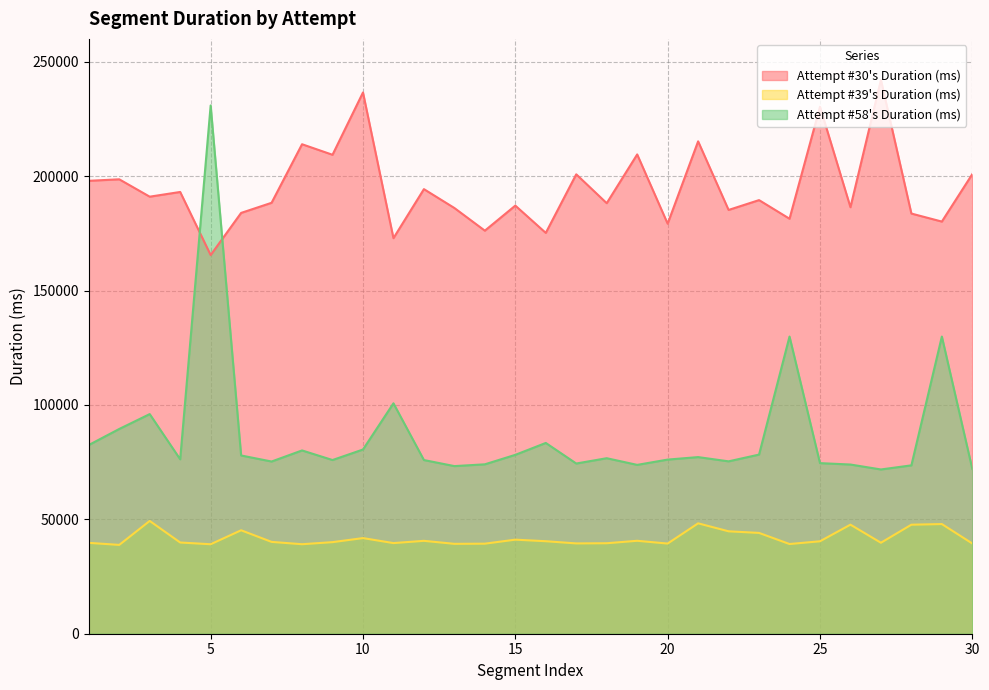

How many data points in Attempt #58's Duration (ms) are less than 76715?

15